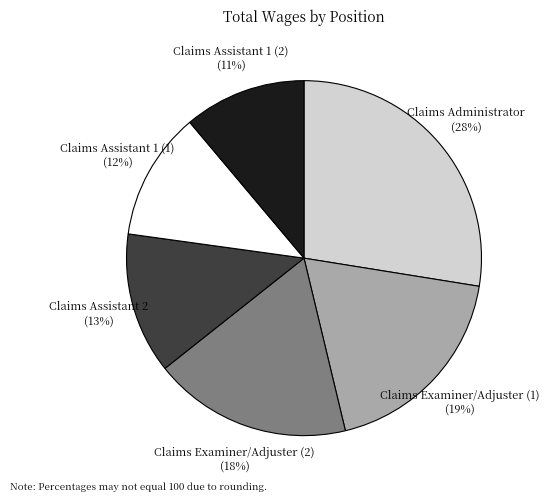

What is the ratio of the value at Claims Examiner/Adjuster (2) to the value at Claims Assistant 1 (2)?

1.6